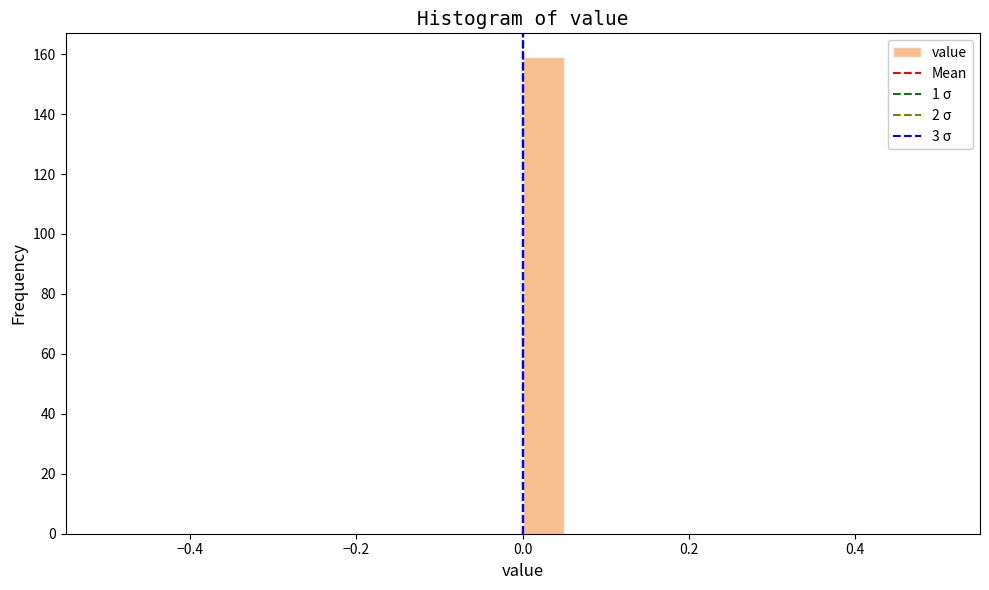

Read against the x-axis, roughly where is the centre of the tallest bar?

0.02